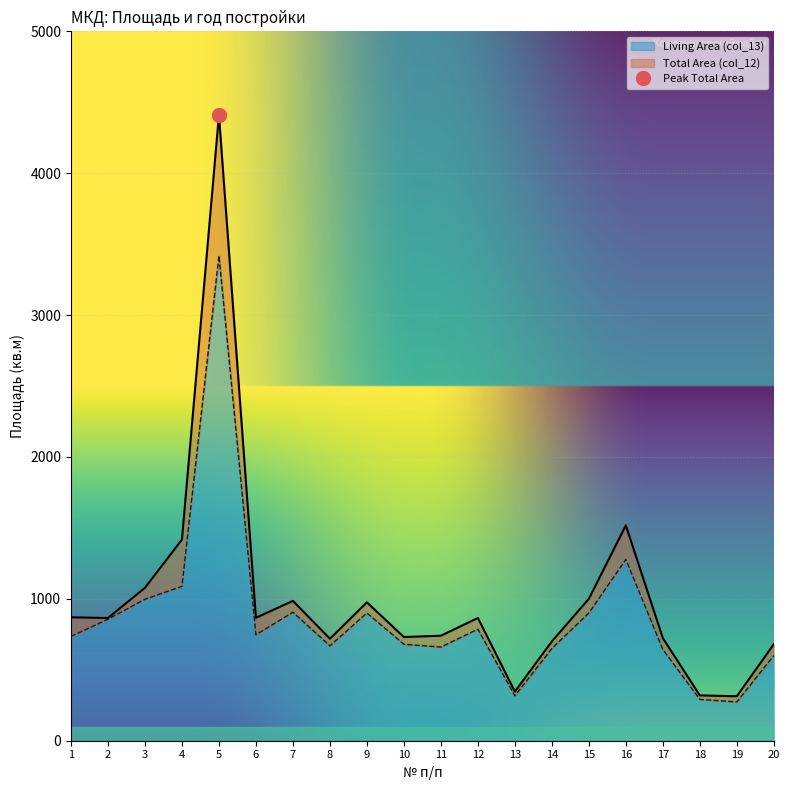

At which category is the sum across all series the highest?

5